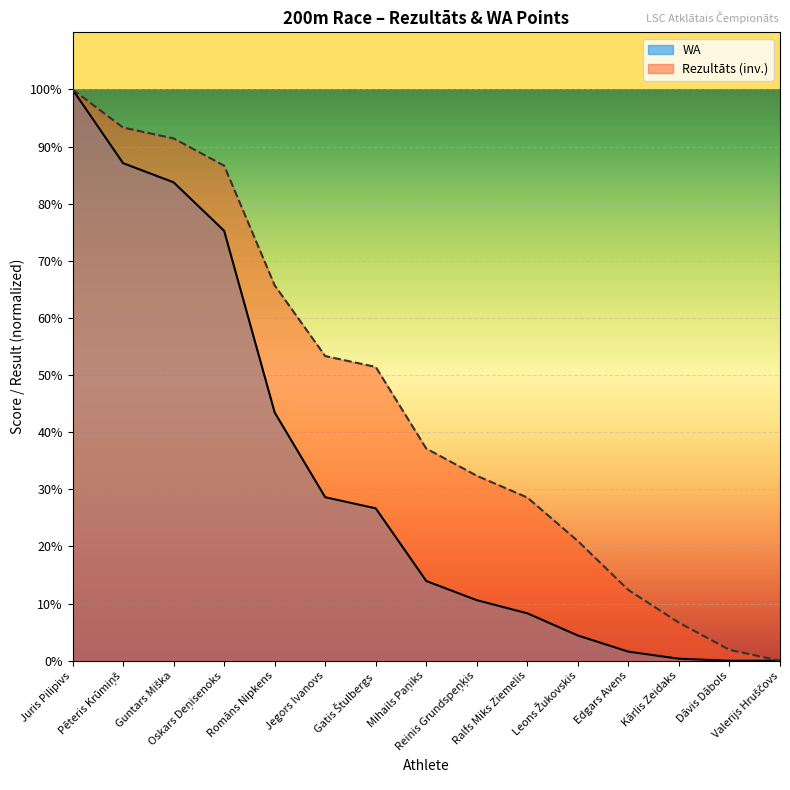

True or false: WA has more than 2 interior local peaks.

False